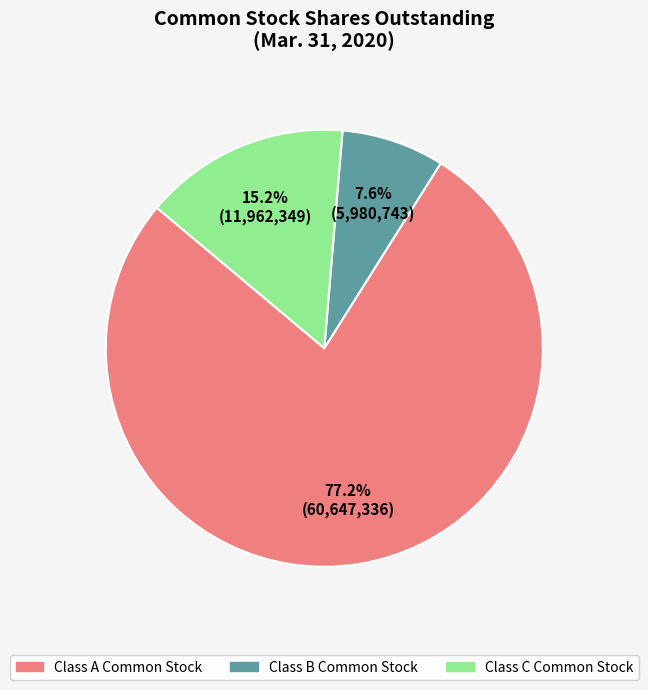

Between Class C Common Stock and Class B Common Stock, which is larger?

Class C Common Stock